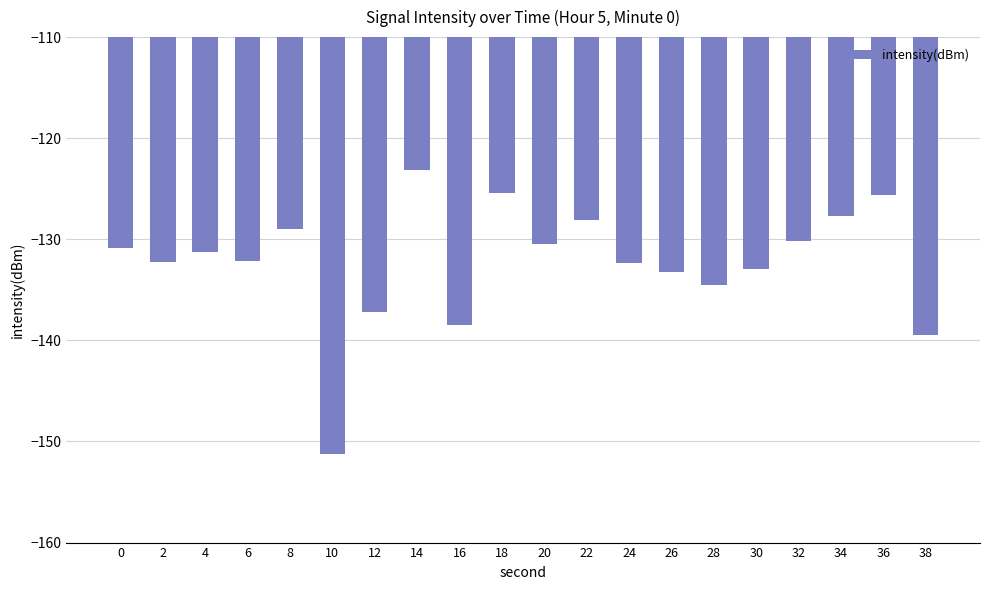

Read the value at 0.

-130.9